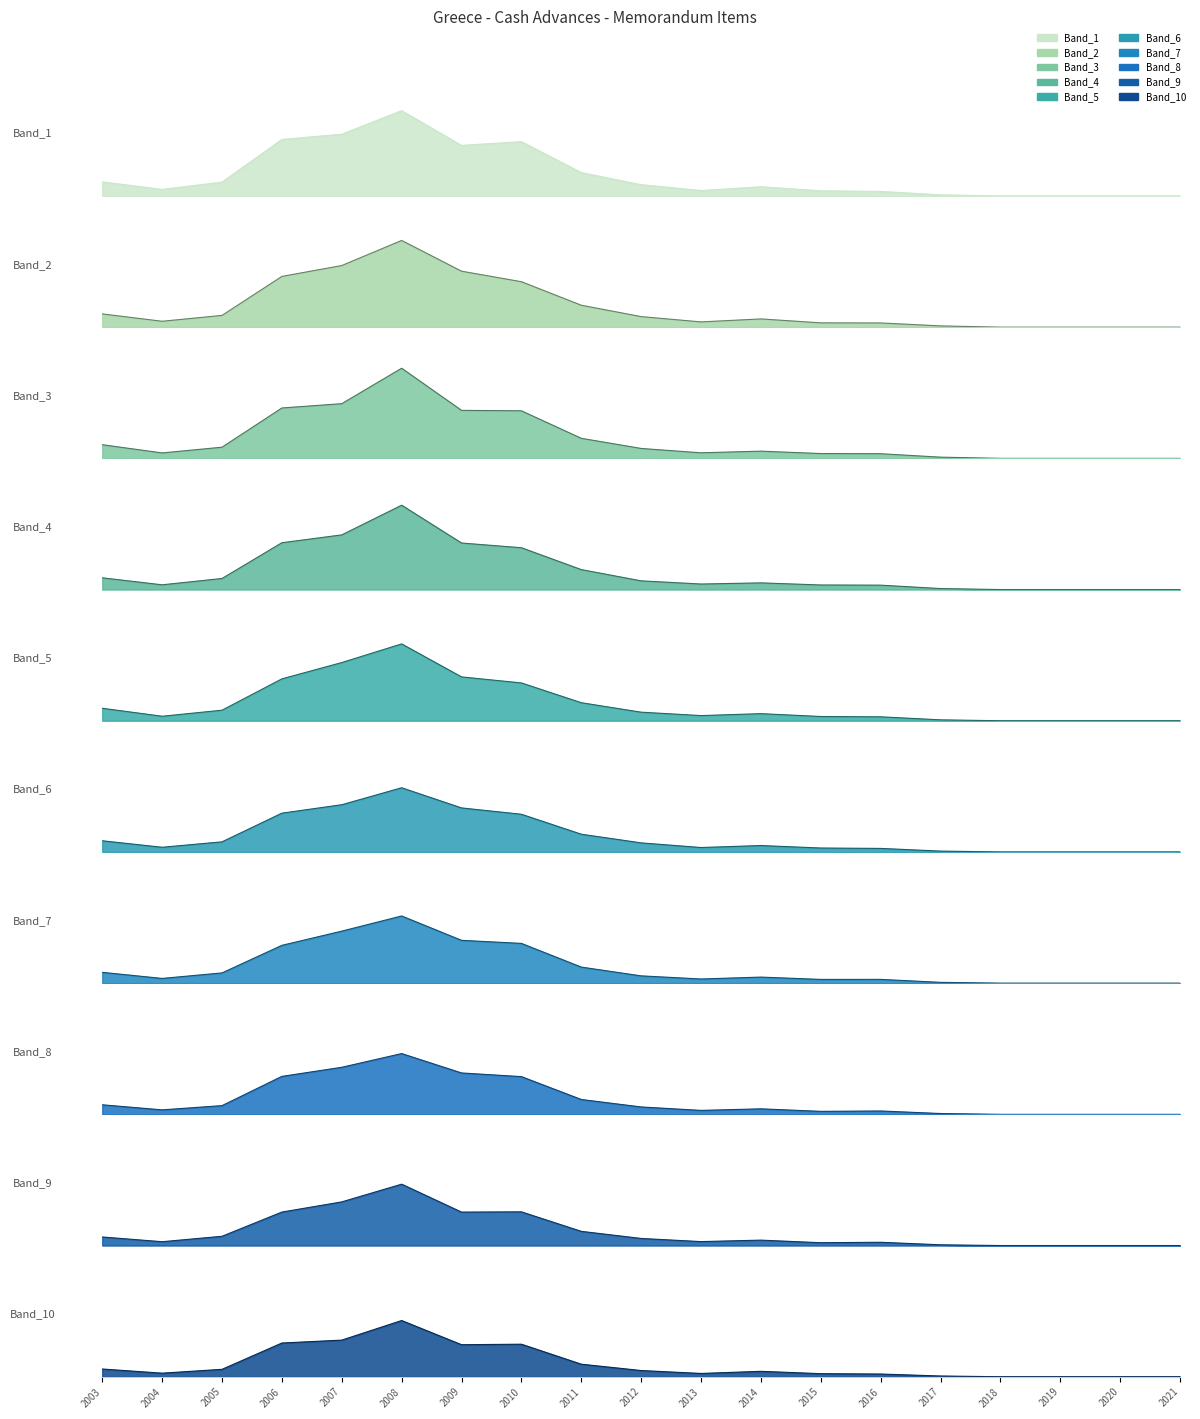

What is the difference between the second highest and second lowest values?

0.1